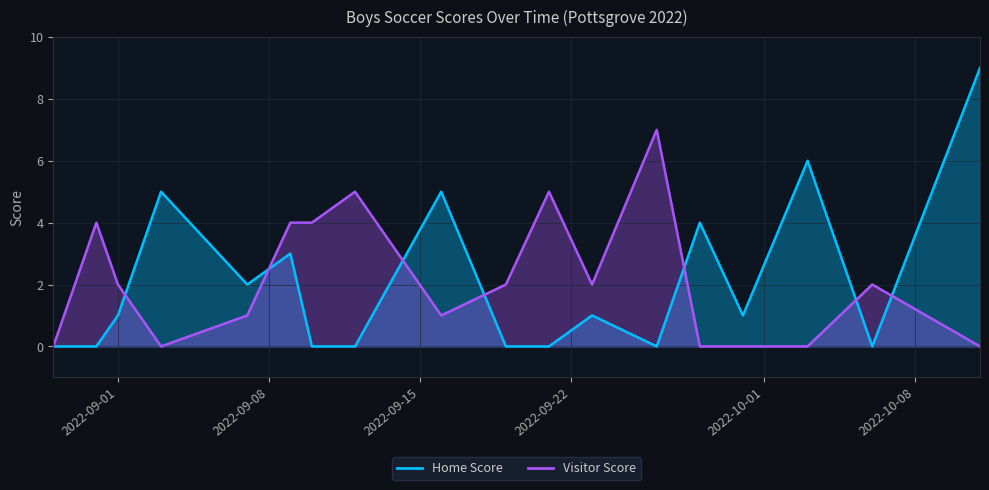

Rank the categories by Visitor Score value from highest to lowest.

2022-09-26, 2022-09-12, 2022-09-21, 2022-08-31, 2022-09-09, 2022-09-10, 2022-09-01, 2022-09-19, 2022-09-23, 2022-10-06, 2022-09-07, 2022-09-16, 2022-08-29, 2022-09-03, 2022-09-28, 2022-09-30, 2022-10-03, 2022-10-11